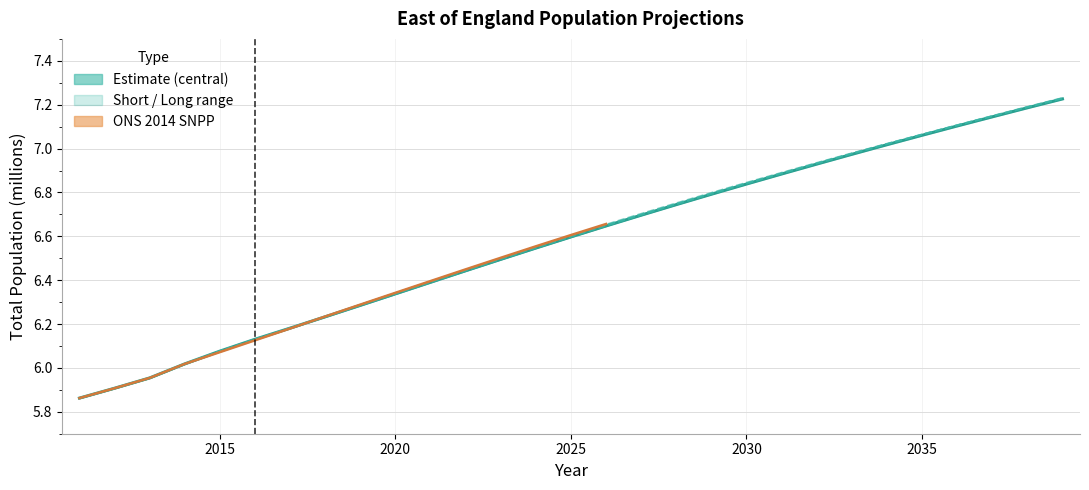

What is the smallest value displayed?

5.9